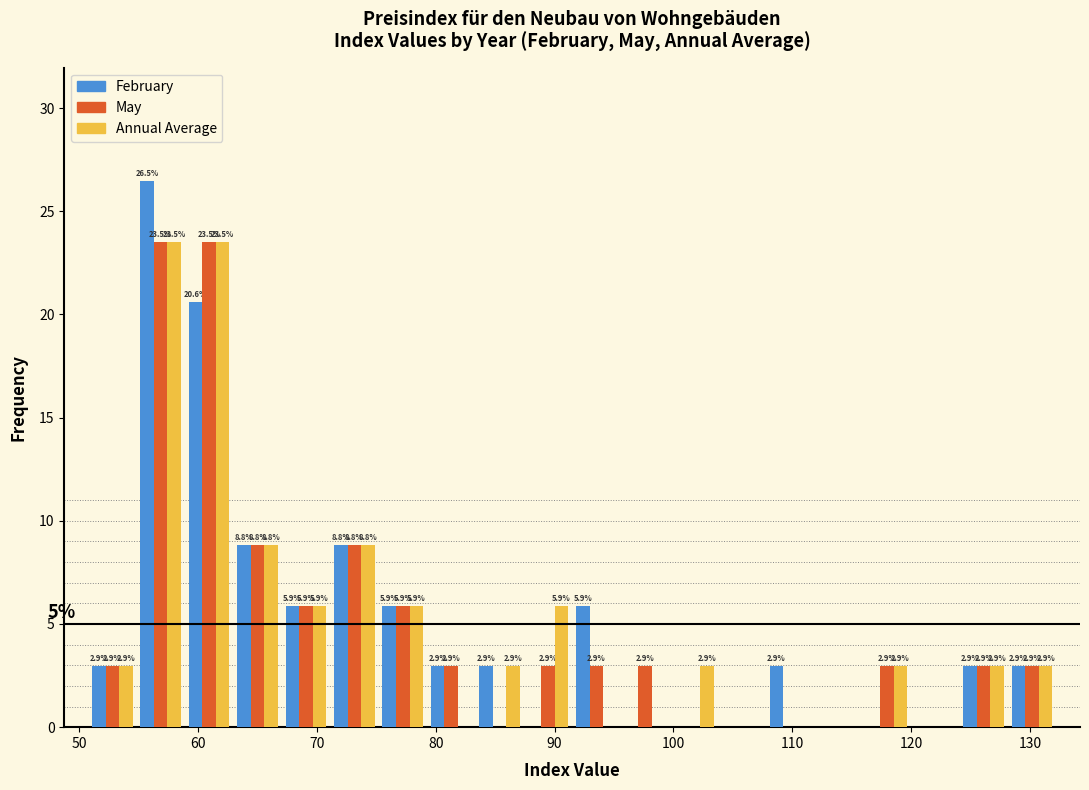

In the February series, which range on the x-axis has the tallest bar?

55 to 59